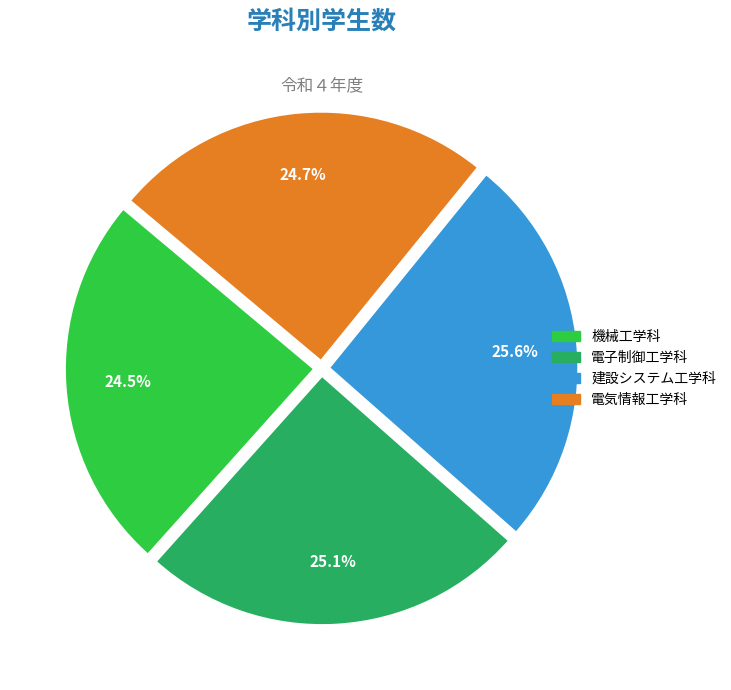

Which category has the biggest portion of the pie?

建設システム工学科